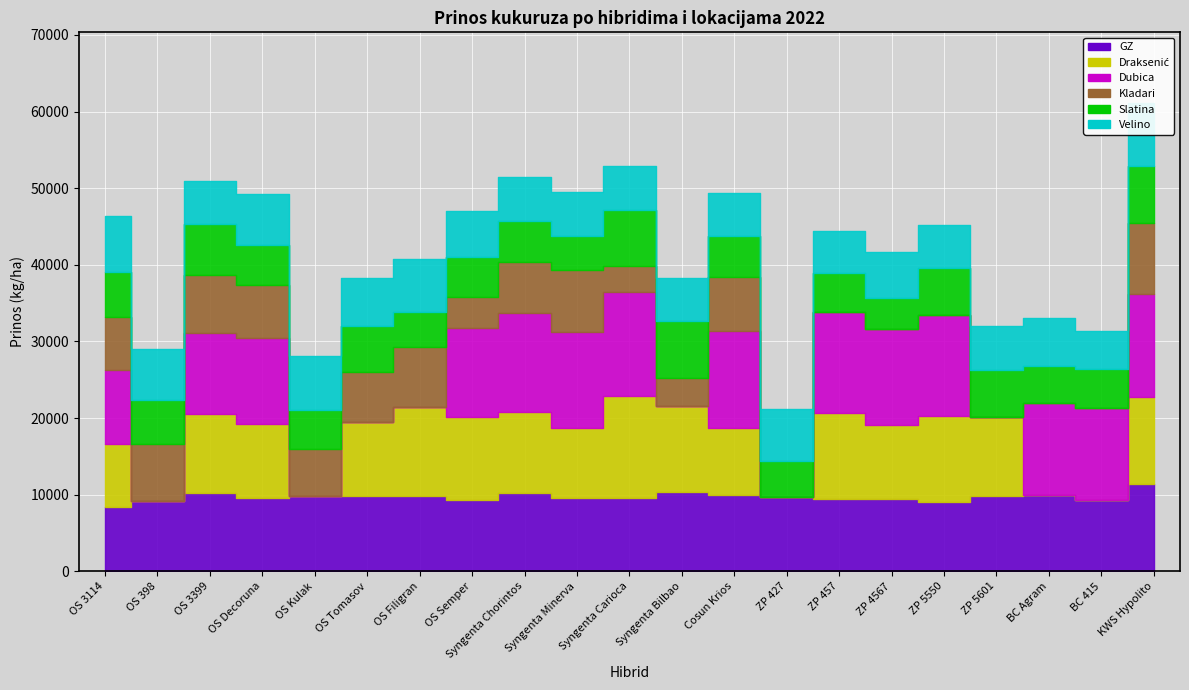

List the series in order of their peak value, lowest first.

Slatina, Velino, Kladari, GZ, Draksenić, Dubica